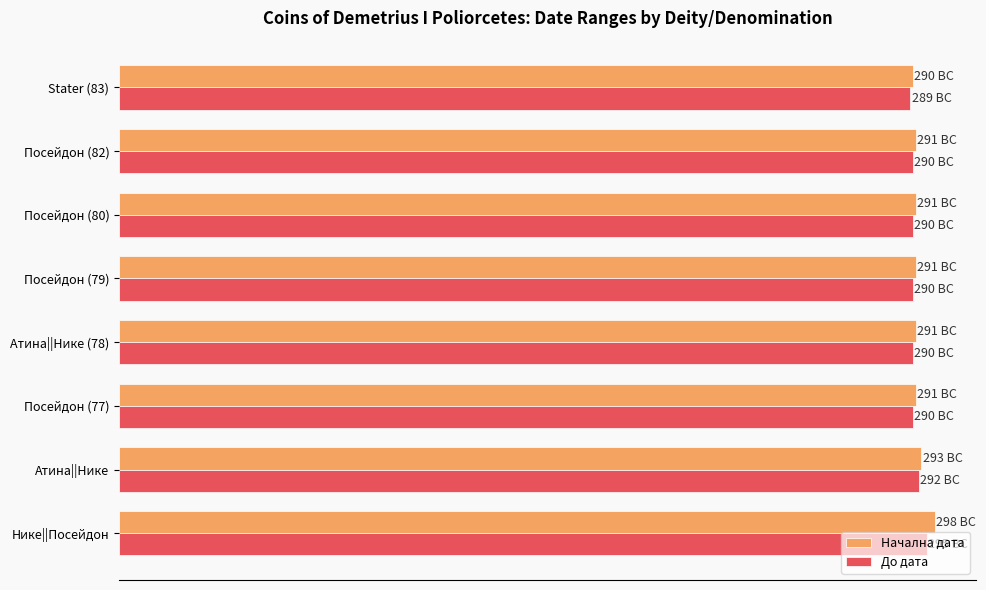

What are all the series names shown in the legend?

Начална дата, До дата